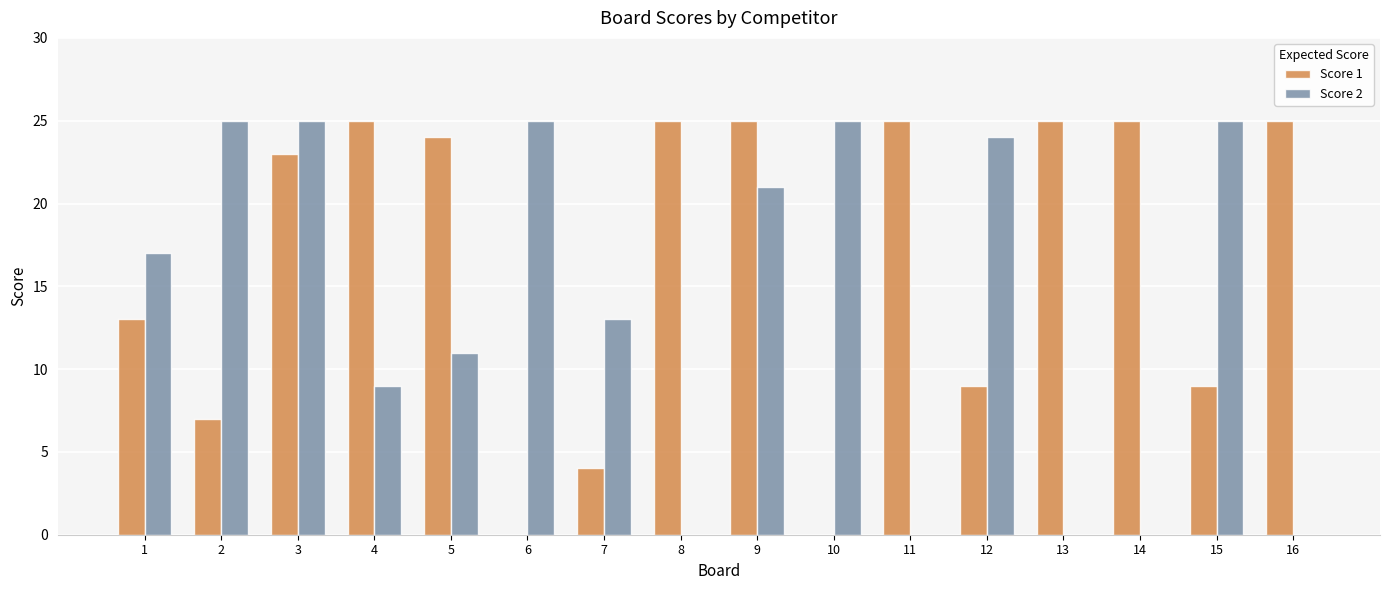

True or false: Score 2 has a value of 0 at 8.

True